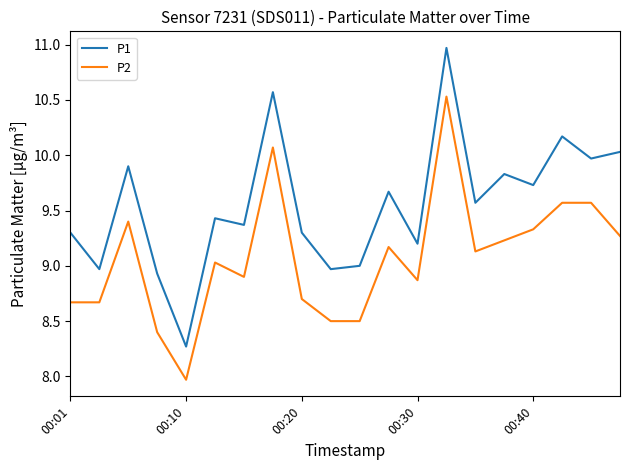

Count the number of data series in this chart.

2